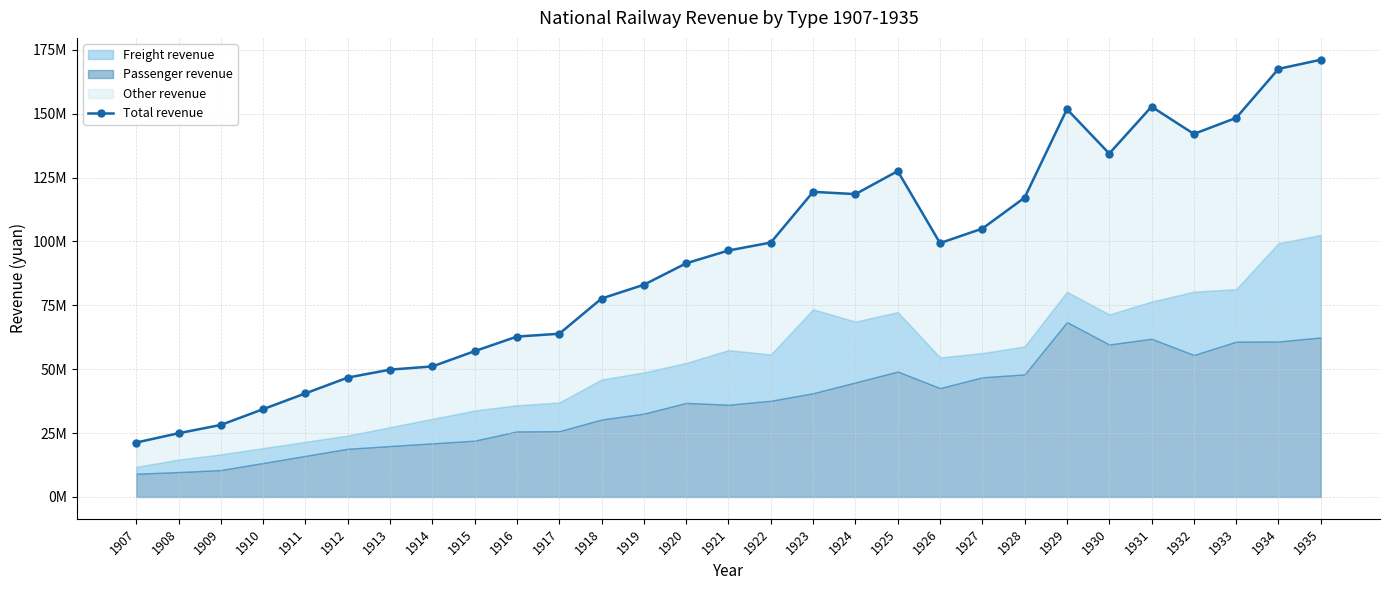

The chart shows a value of 60706145 at 1932. True or false?

False